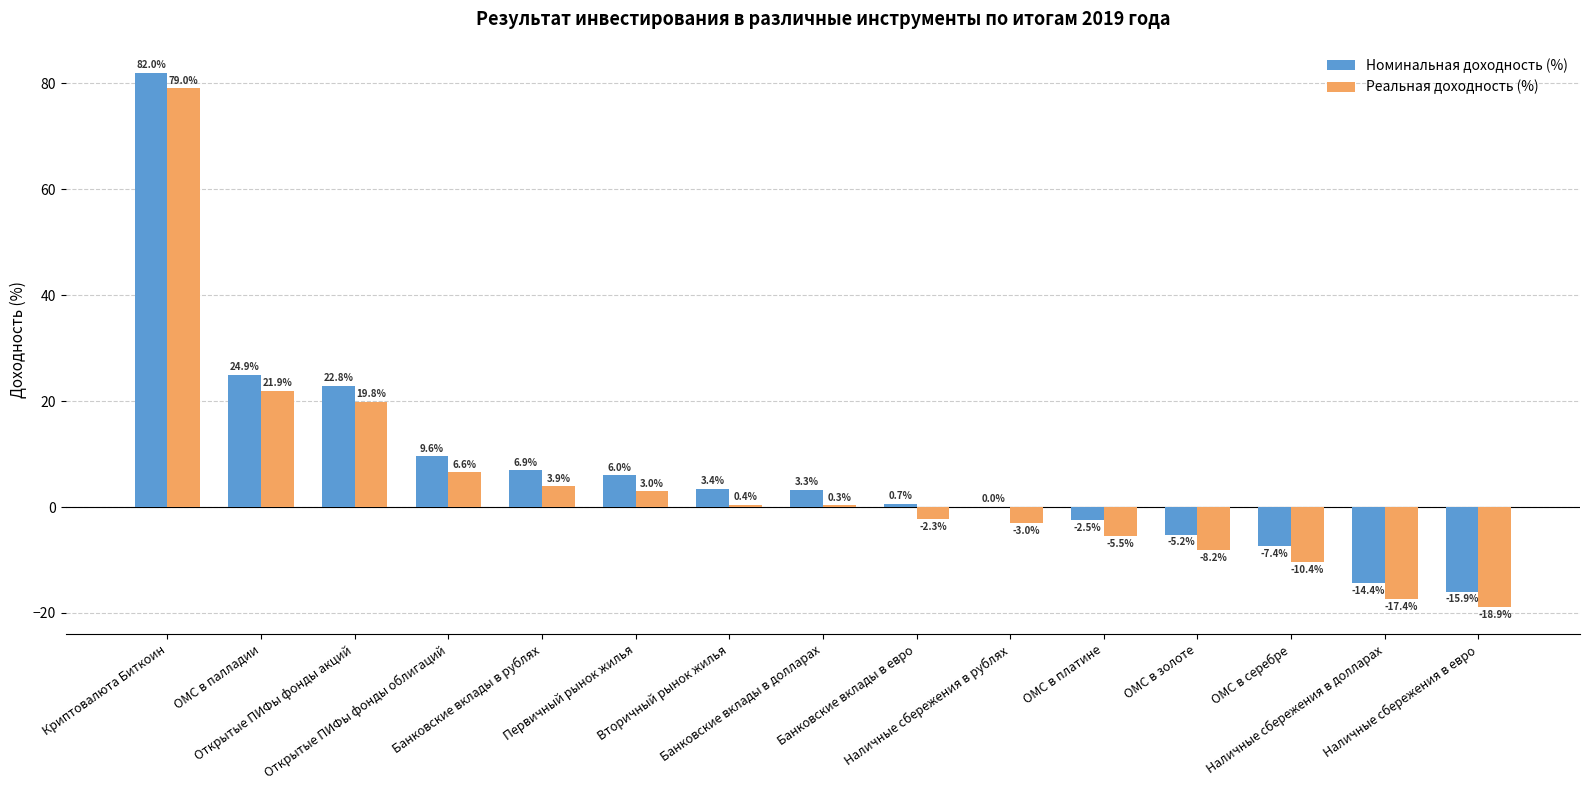

Which series has the largest total across all categories?

Номинальная доходность (%)